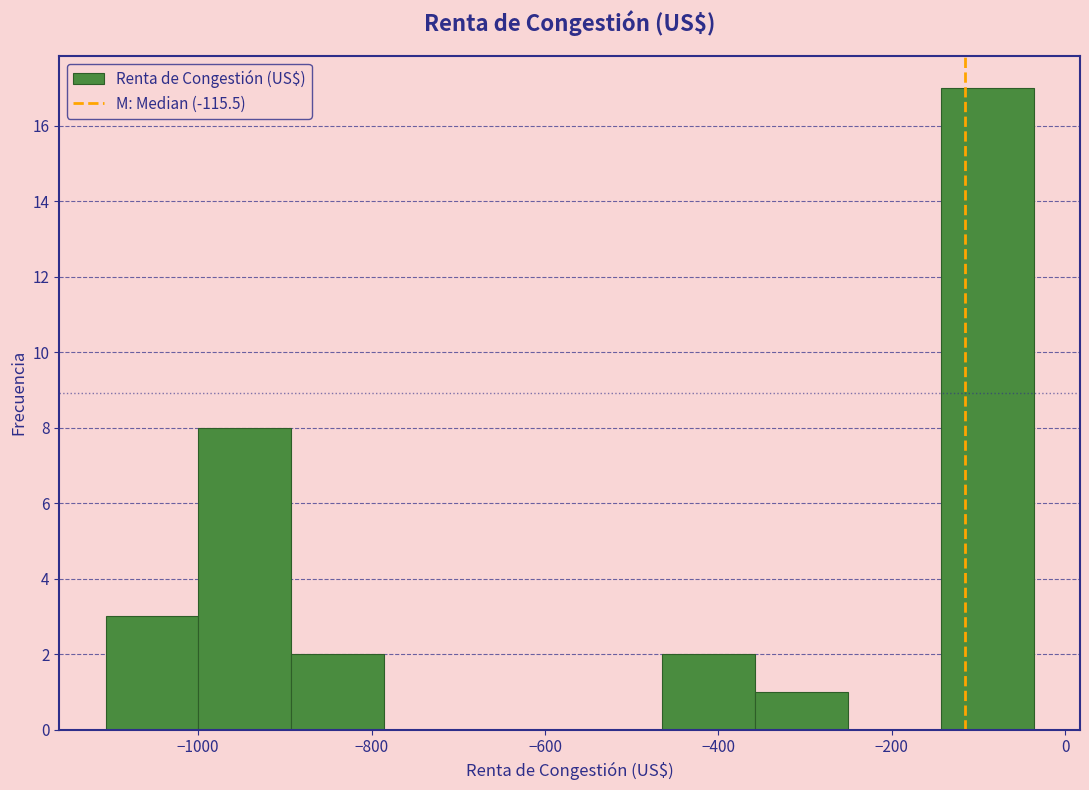

Reading left to right, transcribe this chart: for each bar, give the range it covers on the x-axis and its height. Neither the bar edges nor the heights are printed on the chart, so give them approximately, as read against the axes.

-1100 to -1000: 3
-1000 to -900: 8
-900 to -780: 2
-780 to -680: 0
-680 to -580: 0
-580 to -460: 0
-460 to -360: 2
-360 to -260: 1
-260 to -140: 0
-140 to -40: 17